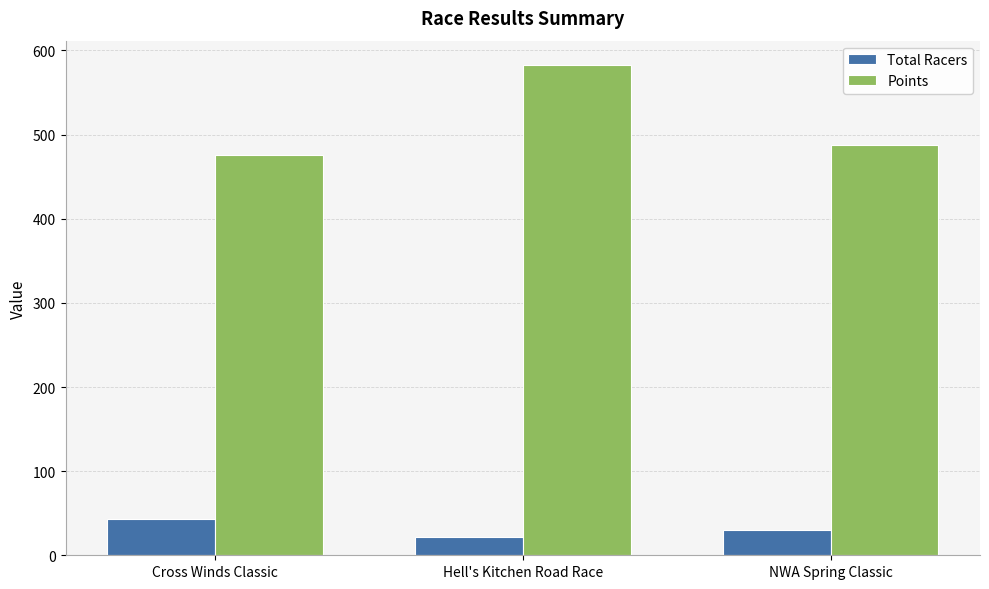

Reading left to right, extract all data points from this chart.

Total Racers: Cross Winds Classic=43.0	Hell's Kitchen Road Race=22.0	NWA Spring Classic=30.0
Points: Cross Winds Classic=475.7	Hell's Kitchen Road Race=582.5	NWA Spring Classic=488.2